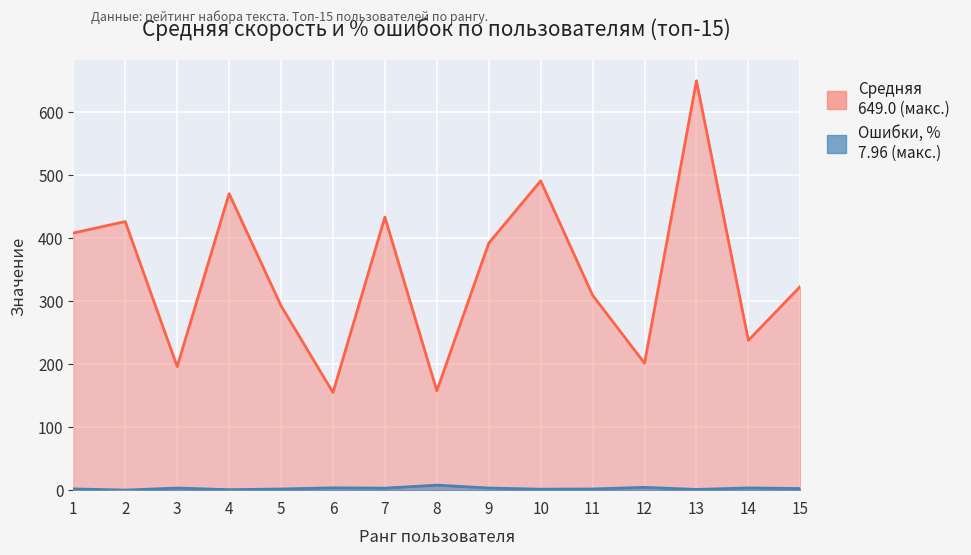

Is the value of Средняя at 5 greater than the value of Ошибки, % at 5?

Yes